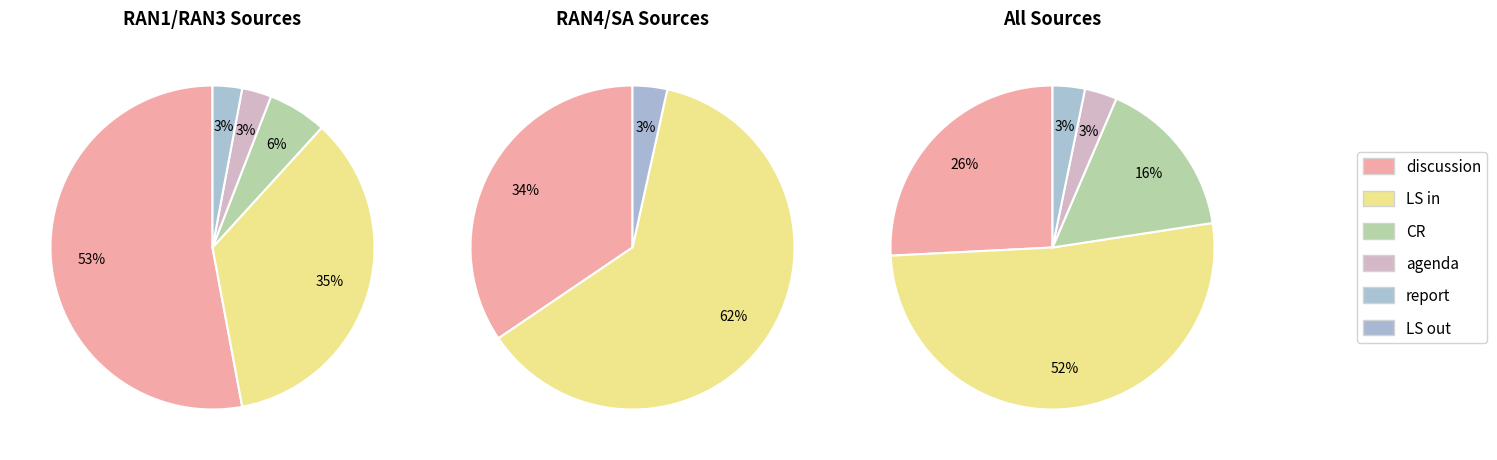

Rank the categories by value from lowest to highest.

agenda, report, LS out, CR, discussion, LS in